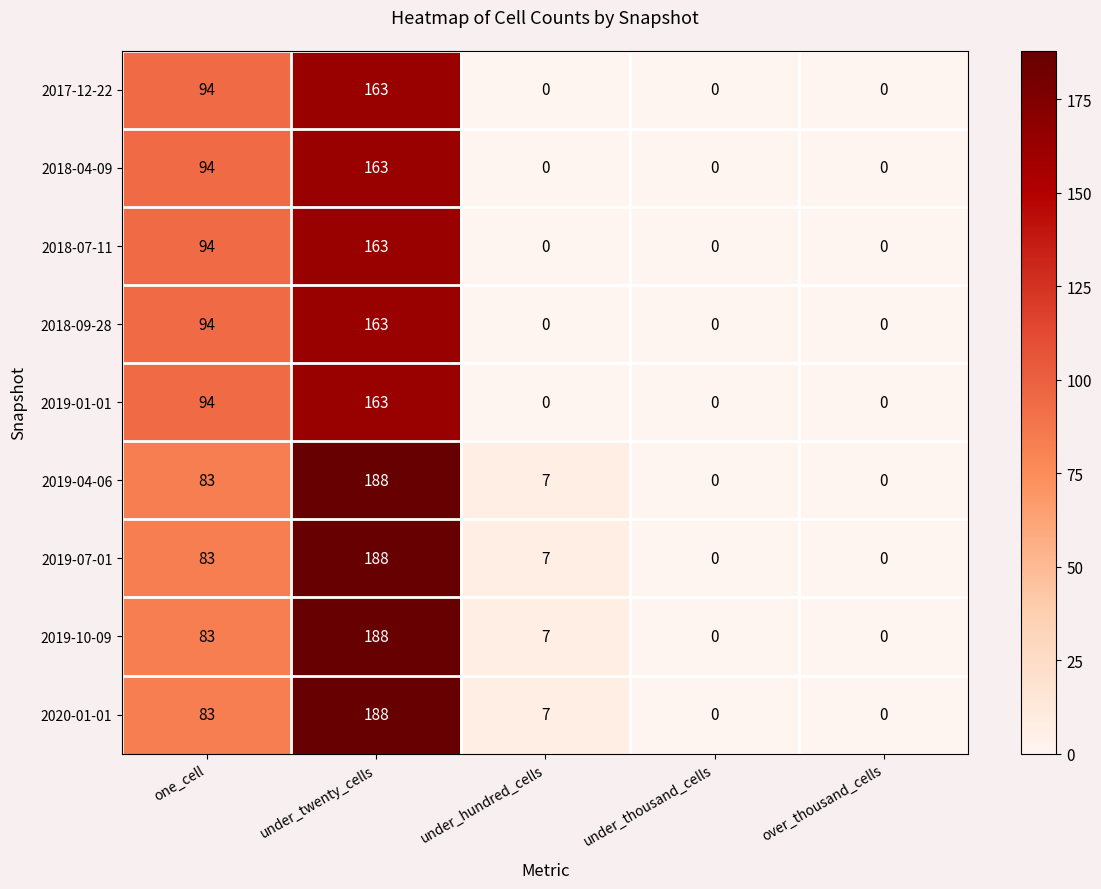

Count the 2018-07-11 values in the range 0 to 94.

4